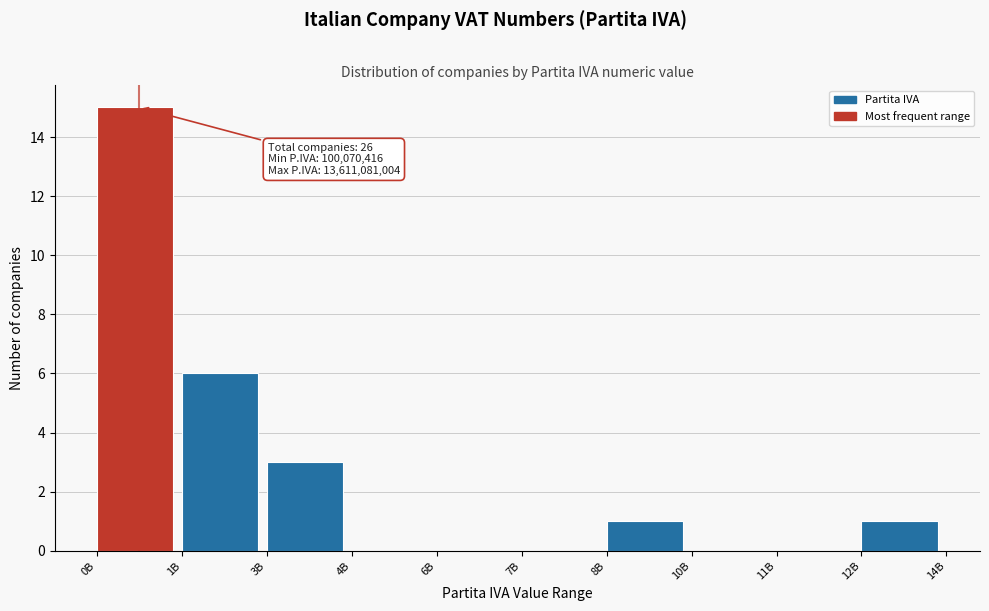

Reading right to left, transcribe all the data shown in this chart.

12B=1	11B=0	10B=0	8B=1	7B=0	6B=0	4B=0	3B=3	1B=6	0B=15